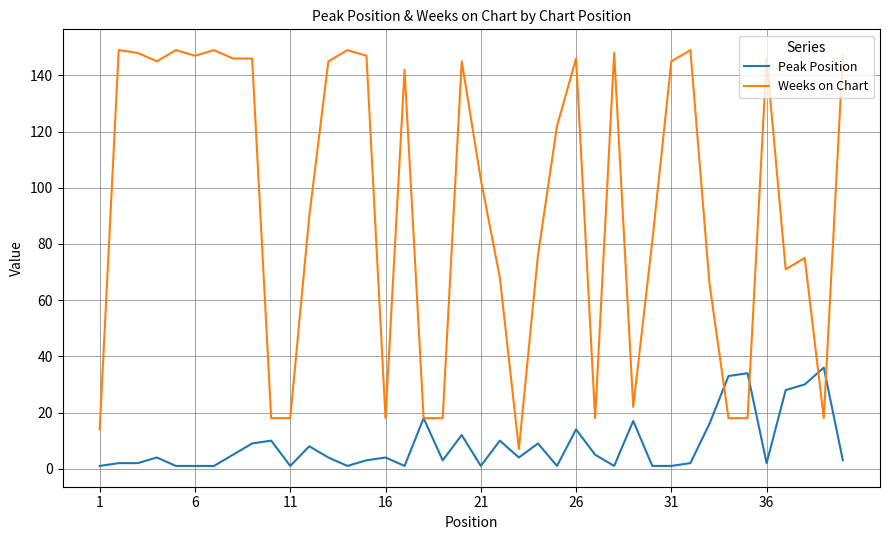

Rank the series by their maximum value, from highest to lowest.

Weeks on Chart, Peak Position